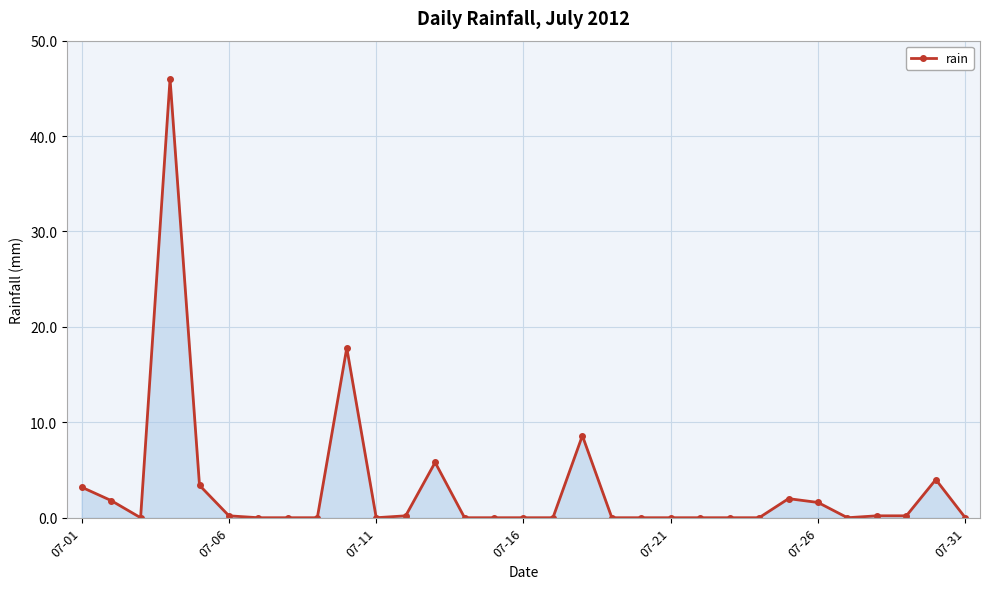

What is the average value?

3.1